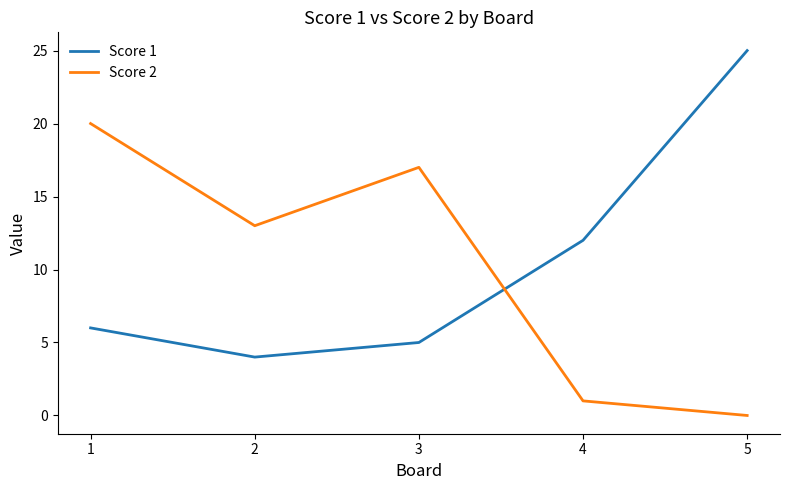

Rank the categories by Score 2 value from highest to lowest.

1, 3, 2, 4, 5